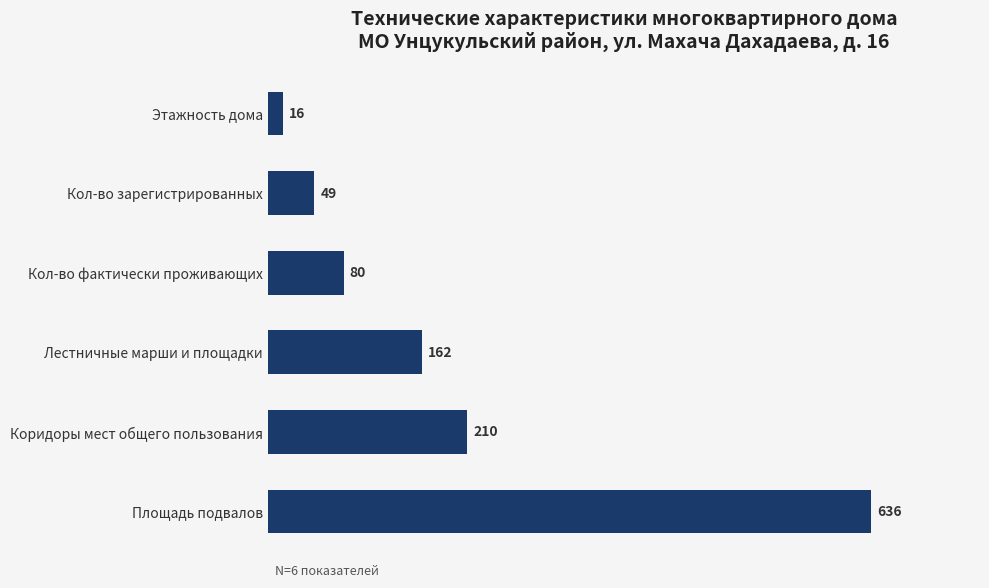

Which has a higher value, Кол-во зарегистрированных or Этажность дома?

Кол-во зарегистрированных